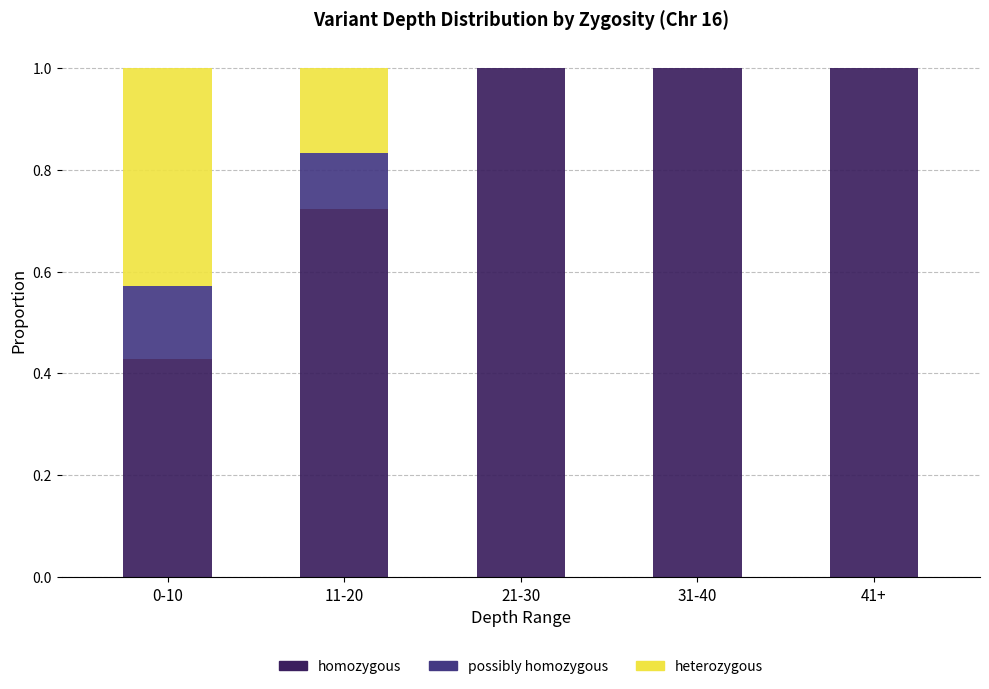

Is it true that homozygous equals 1.0 at 31-40?

True